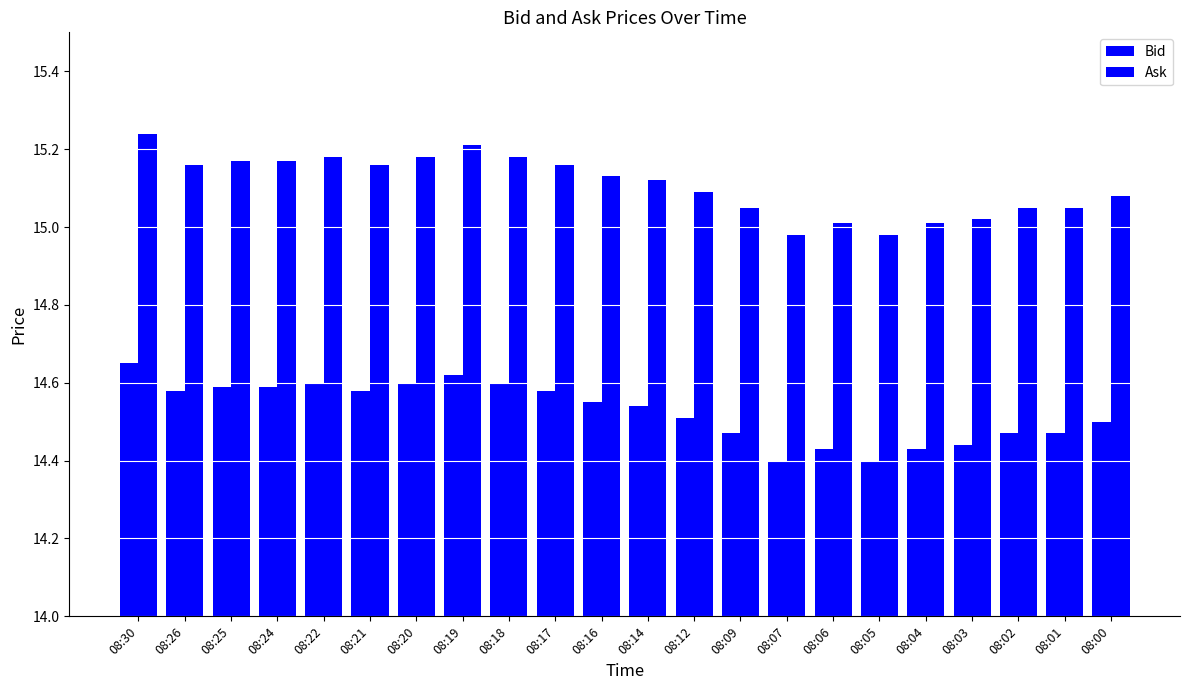

Reading left to right, extract all data points from this chart.

Bid: 14.7	14.6	14.6	14.6	14.6	14.6	14.6	14.6	14.6	14.6	14.6	14.5	14.5	14.5	14.4	14.4	14.4	14.4	14.4	14.5	14.5	14.5
Ask: 15.2	15.2	15.2	15.2	15.2	15.2	15.2	15.2	15.2	15.2	15.1	15.1	15.1	15.1	15.0	15.0	15.0	15.0	15.0	15.1	15.1	15.1